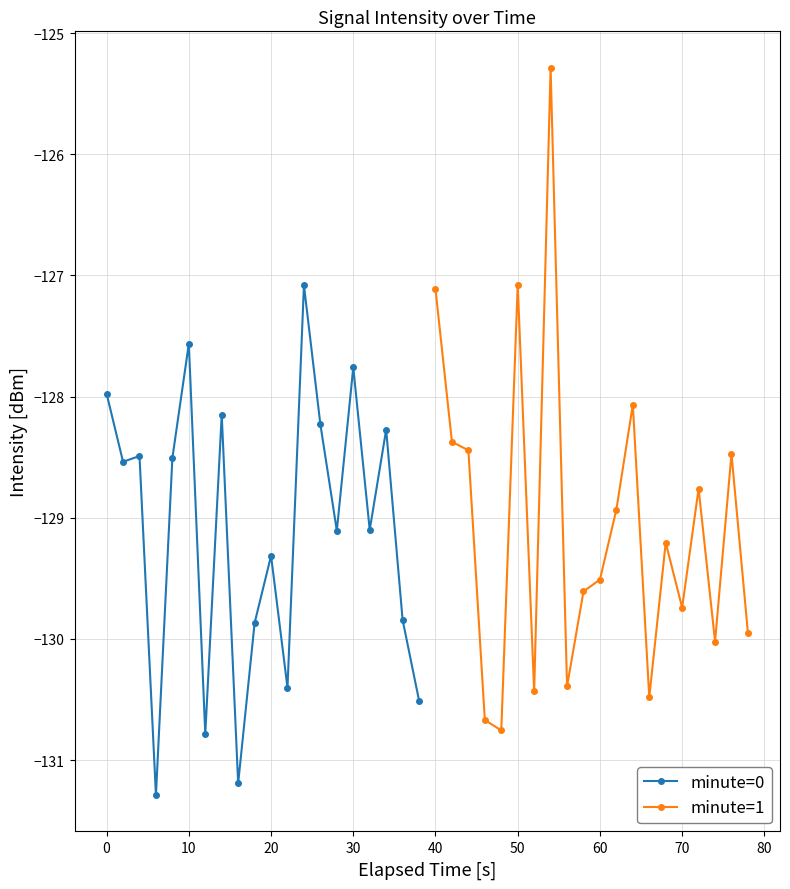

The value of minute=0 at 0 is -128.0. True or false?

True